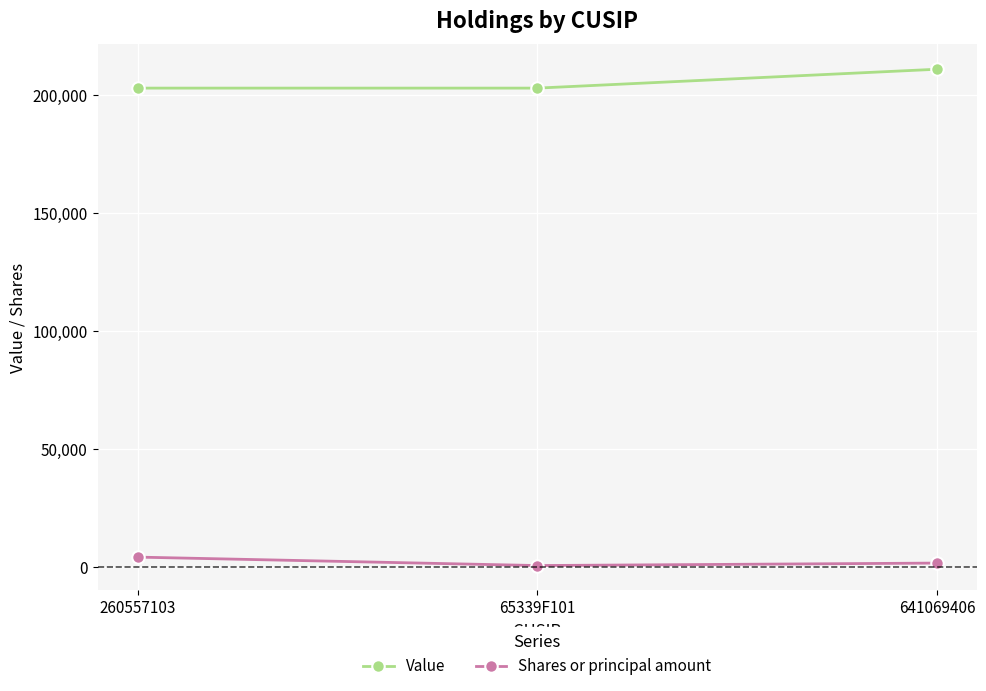

What is the sum of all Shares or principal amount values?

6814